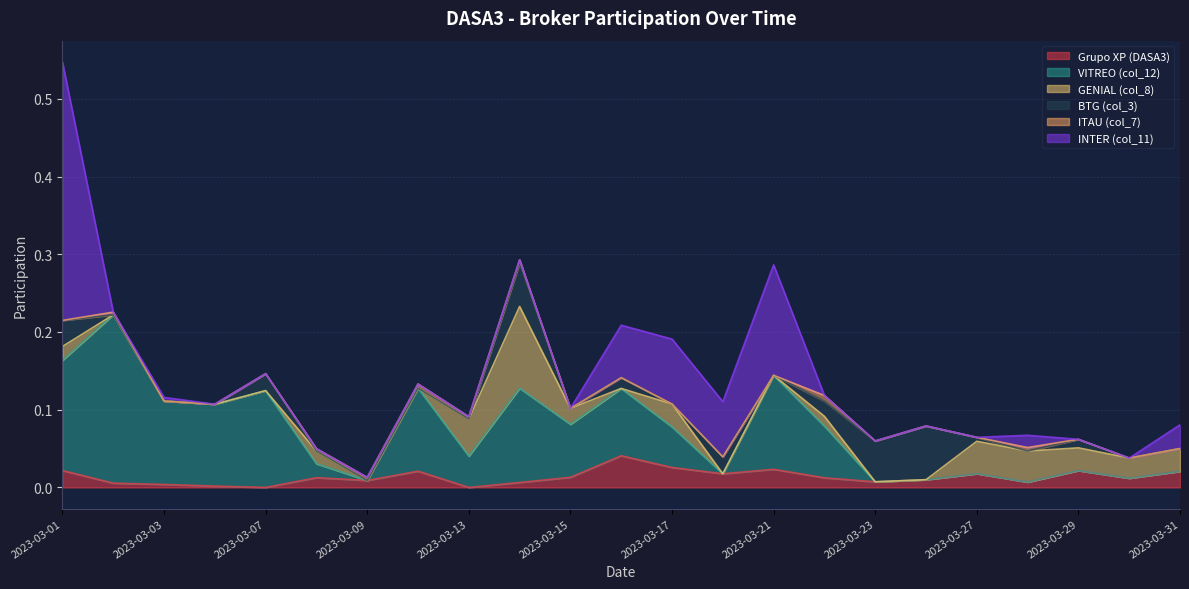

How many values in Grupo XP (DASA3) are above zero?

21